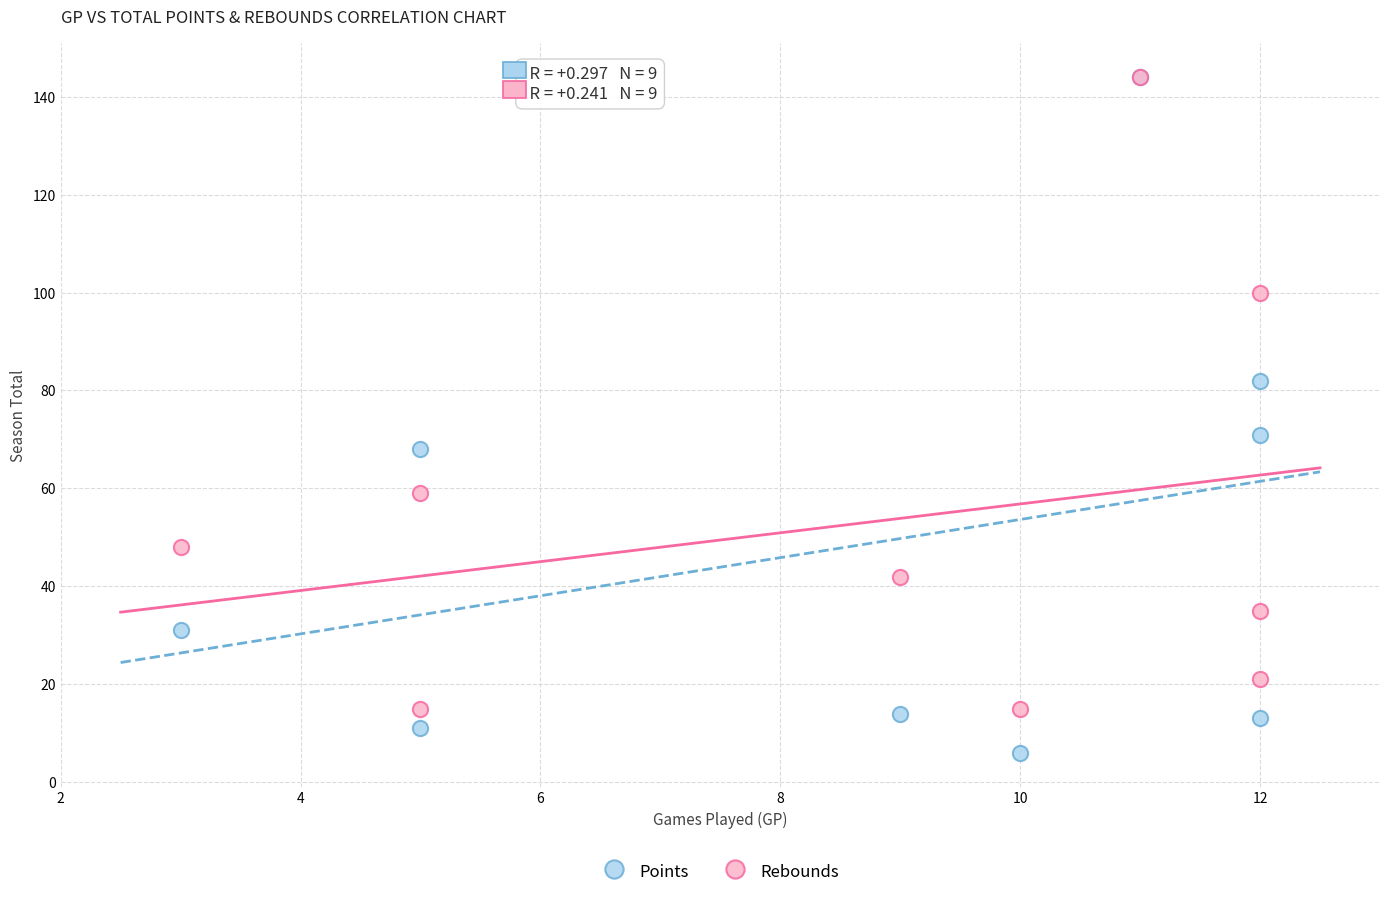

In the Rebounds series, what Y value is closest to 79?

59